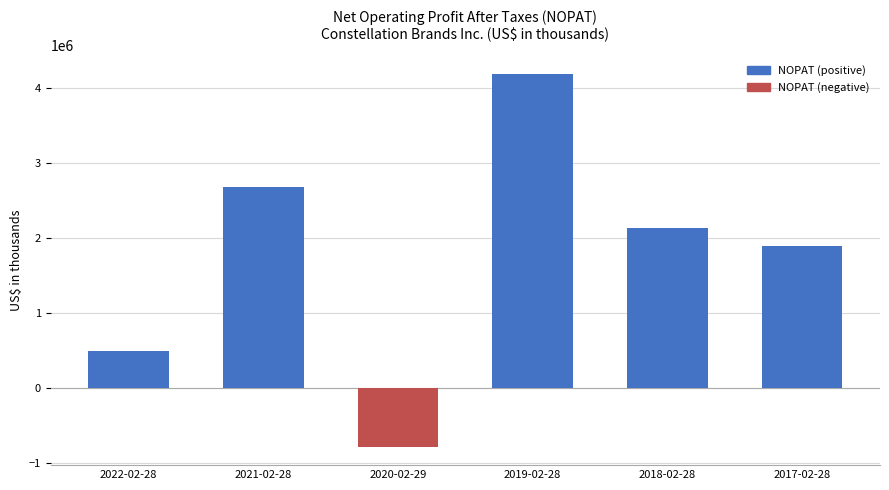

What position from the left is 2019-02-28?

4